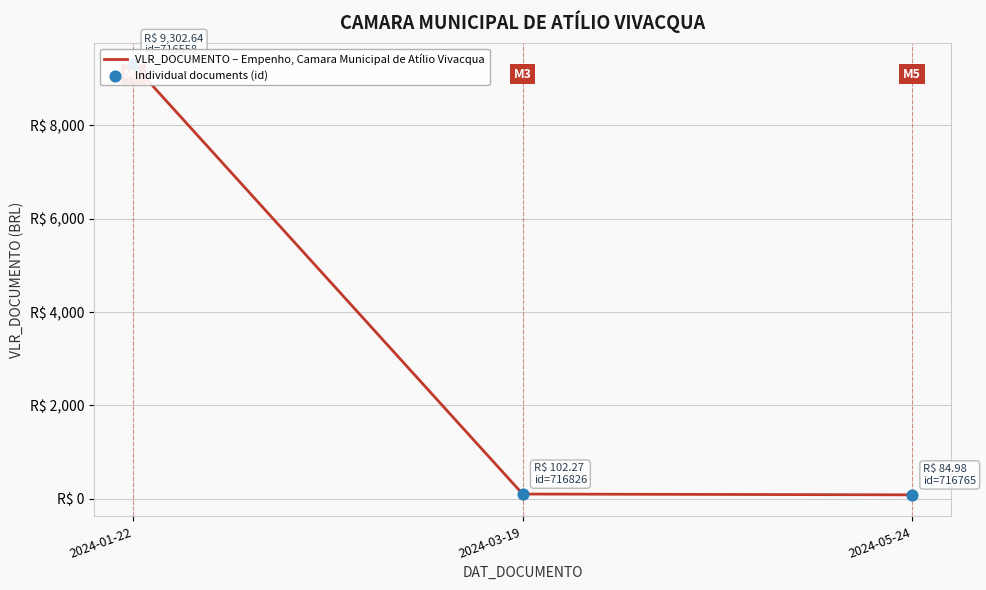

At which category is the sum across all series the highest?

2024-01-22